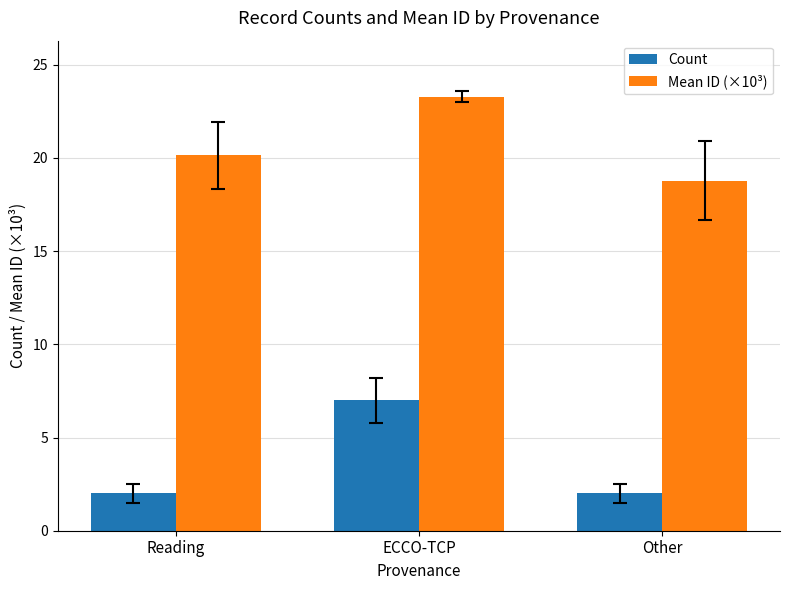

True or false: Count has a value of 7.0 at ECCO-TCP.

True